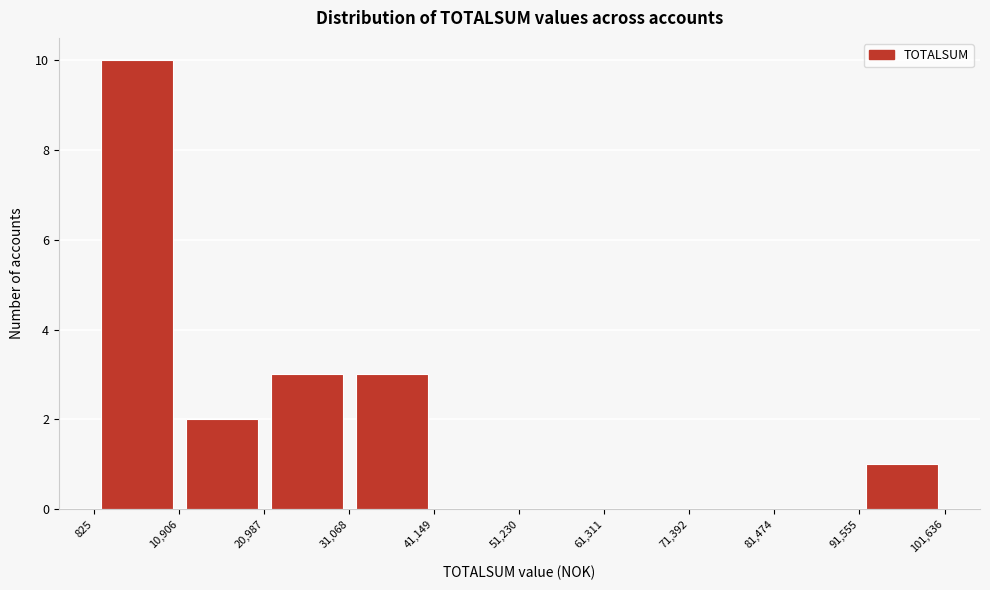

Which range on the x-axis has the tallest bar?

825 to 10,906